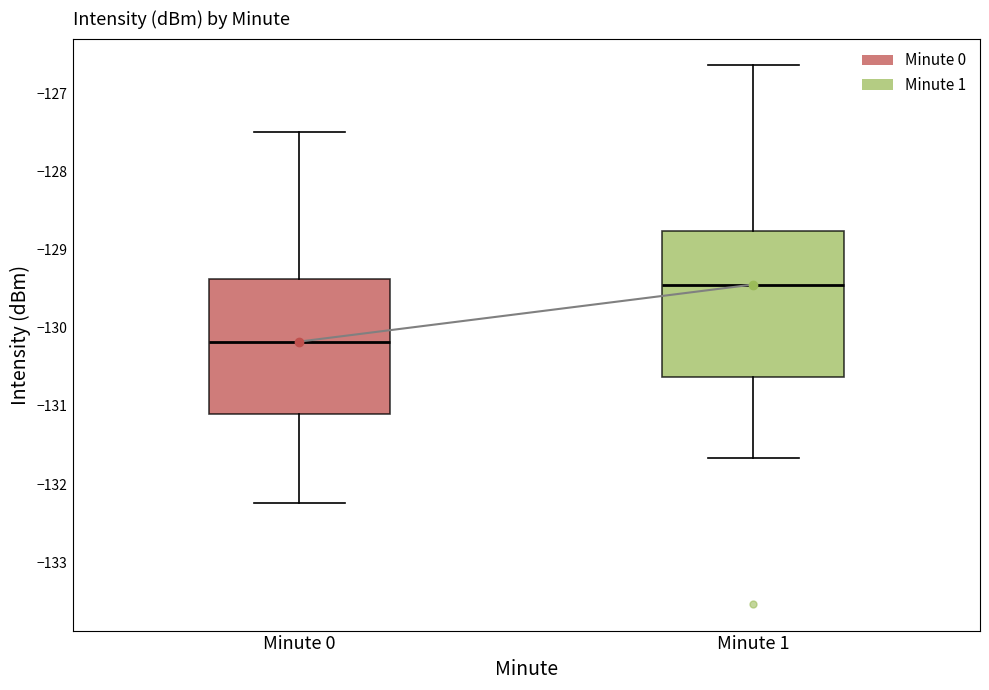

Where is the upper edge of the box for Minute 0 on the y-axis? The values are not printed on the chart, so give them approximately, as read against the axis.

-129.4